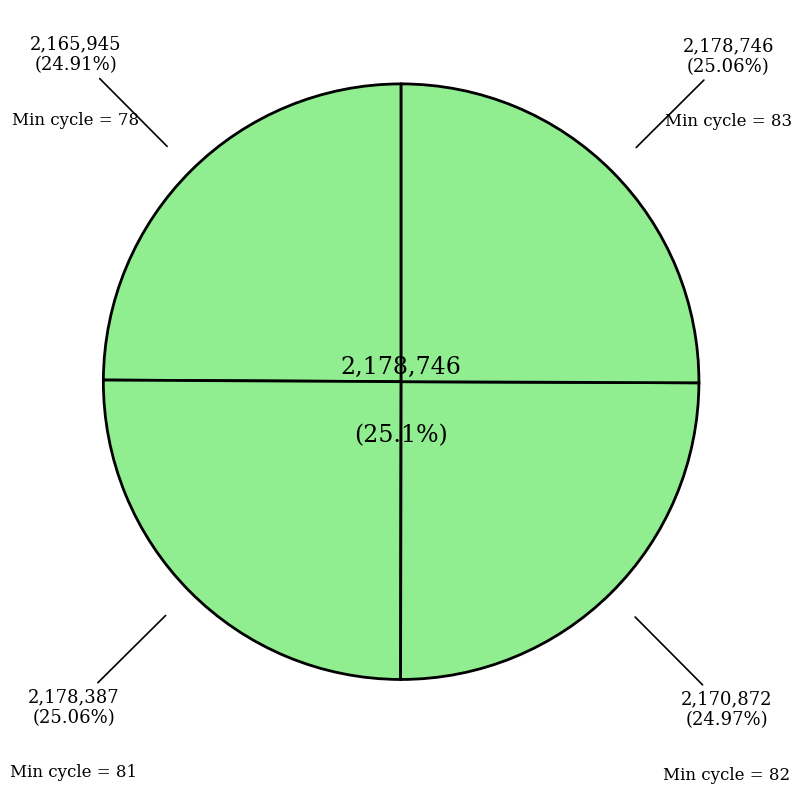

What is the largest slice in the pie chart?

Min_cycle_83